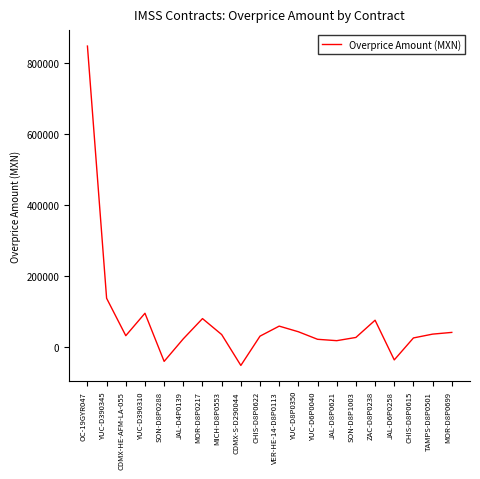

How many values are below 35950?

10